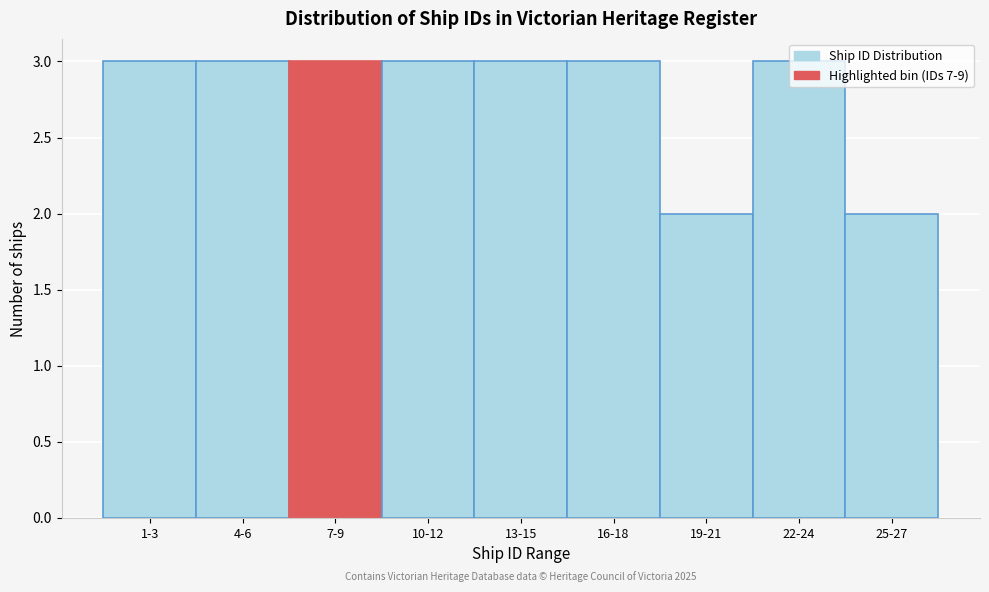

What is the label of the 4th bar from the right?

16-18